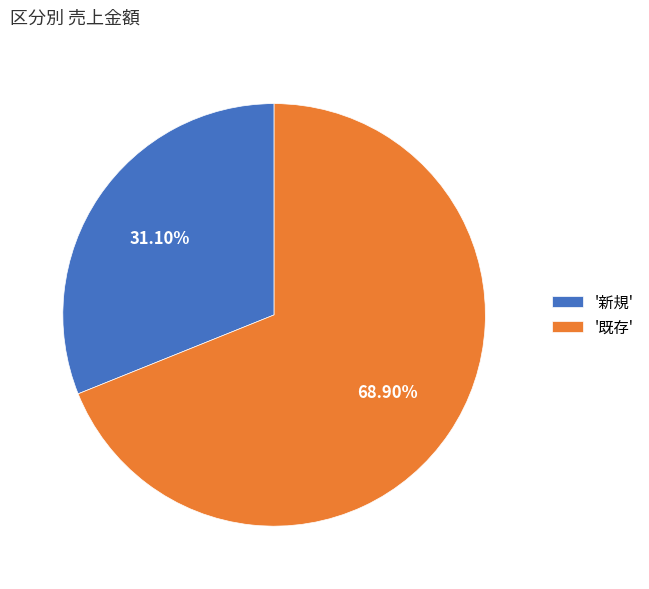

What is the smallest slice in the pie chart?

'新規'